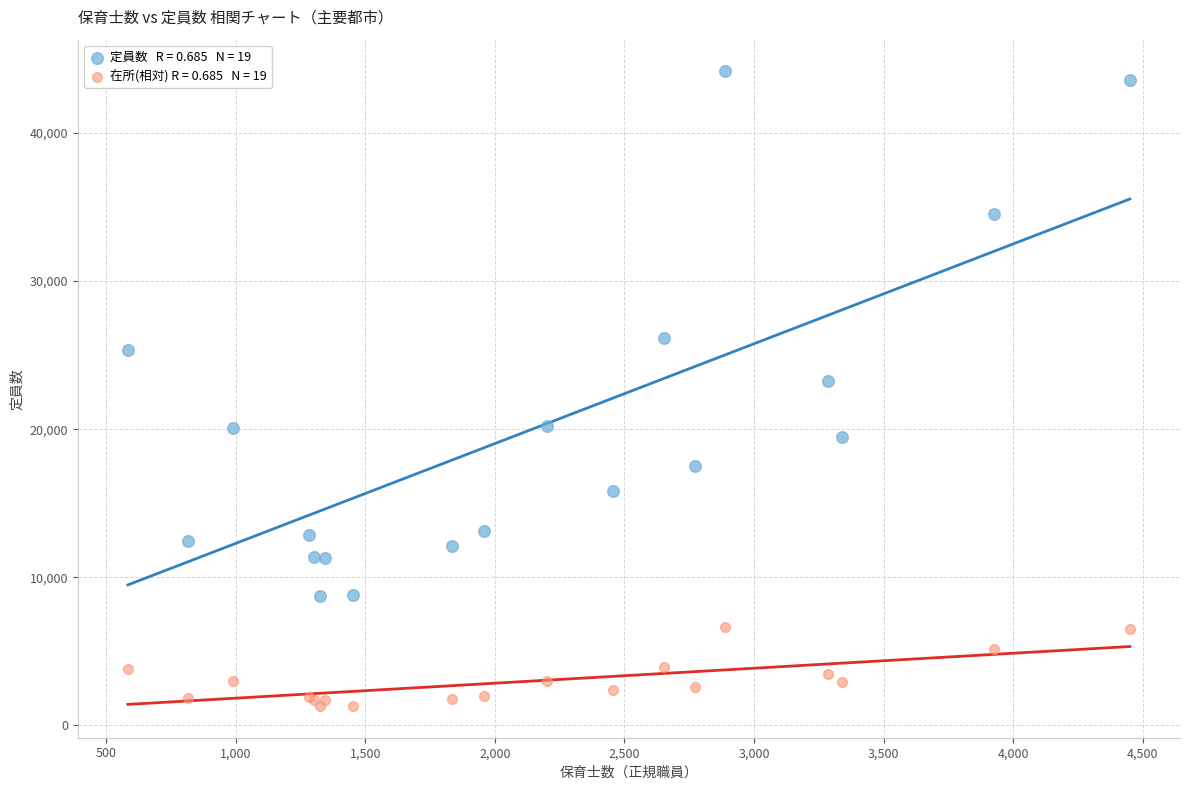

Across all series, what Y value is closest to 22737?

23287.0